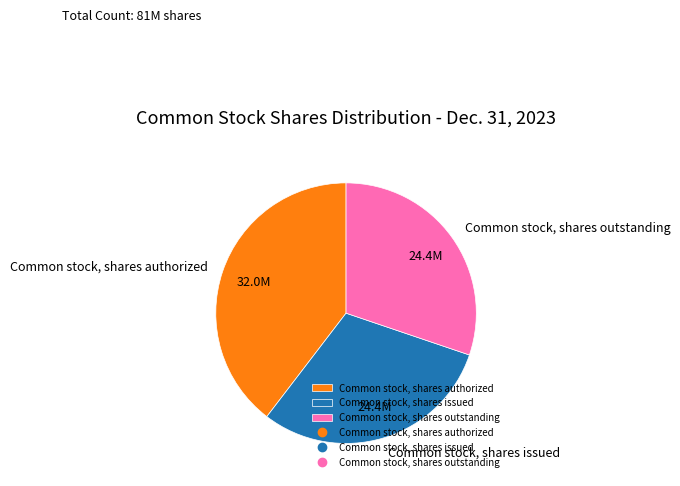

Which has a higher value, Common stock, shares authorized or Common stock, shares issued?

Common stock, shares authorized